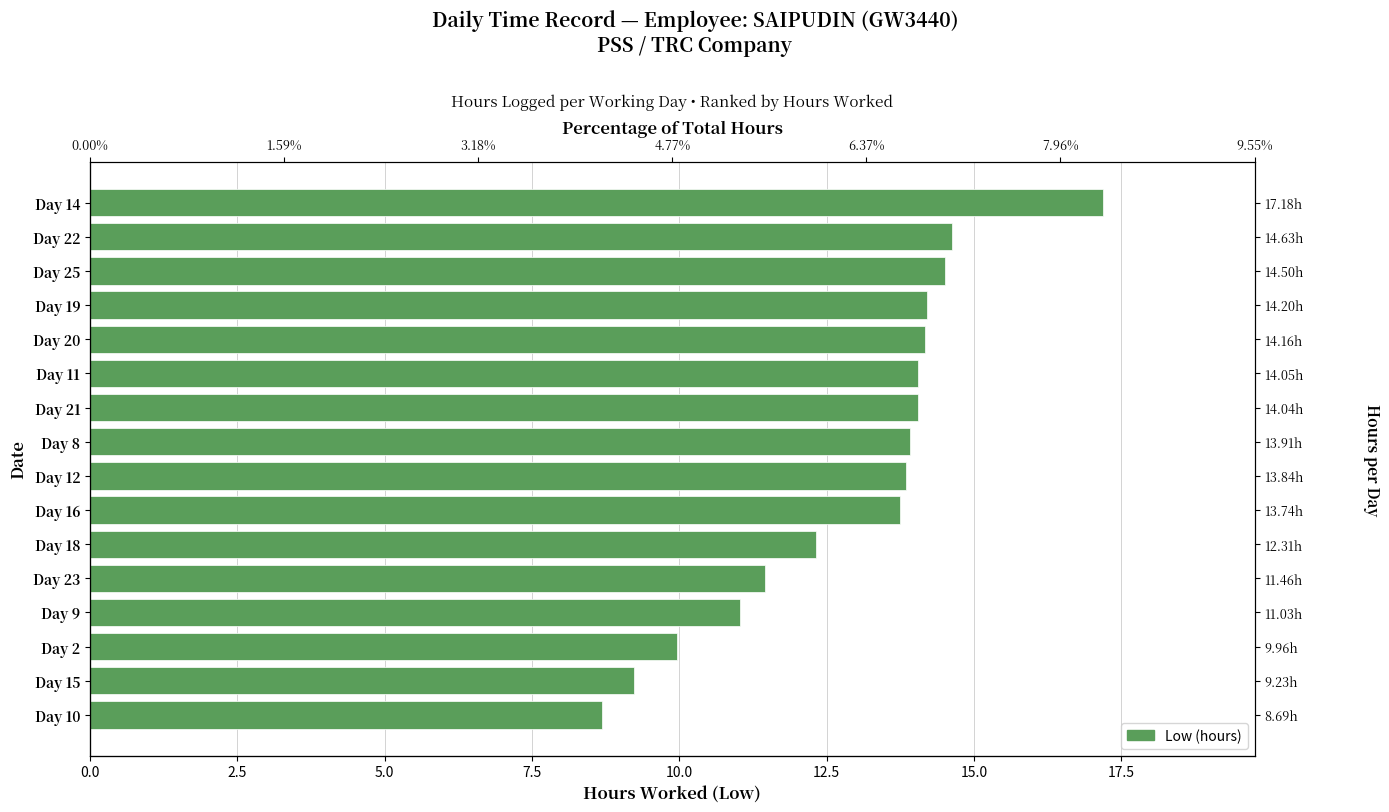

What is the difference between the maximum and minimum values?

8.5